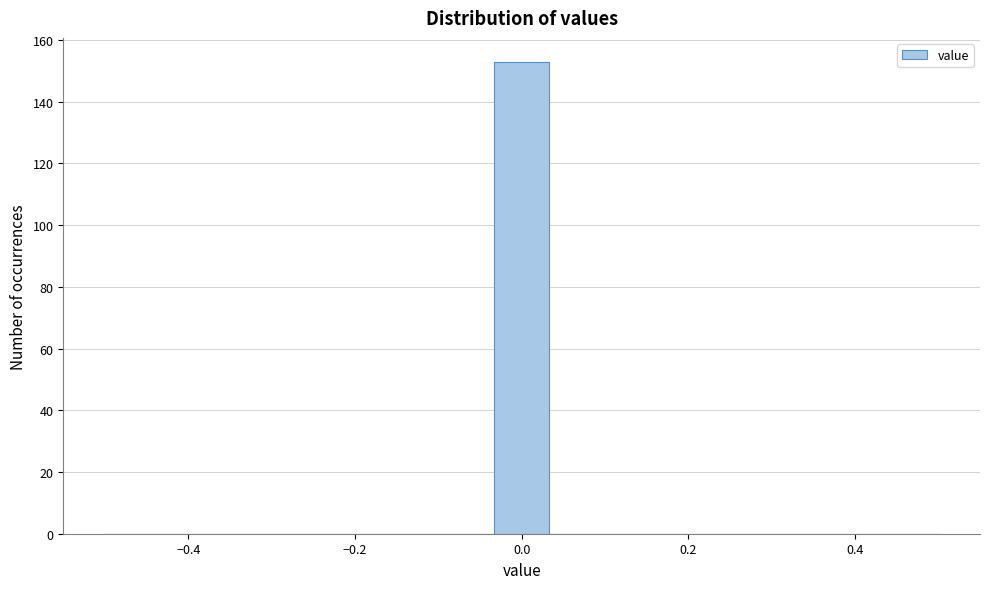

Around what value on the x-axis is the tallest bar? Give the approximate position of its centre, as read against the axis.

0.00